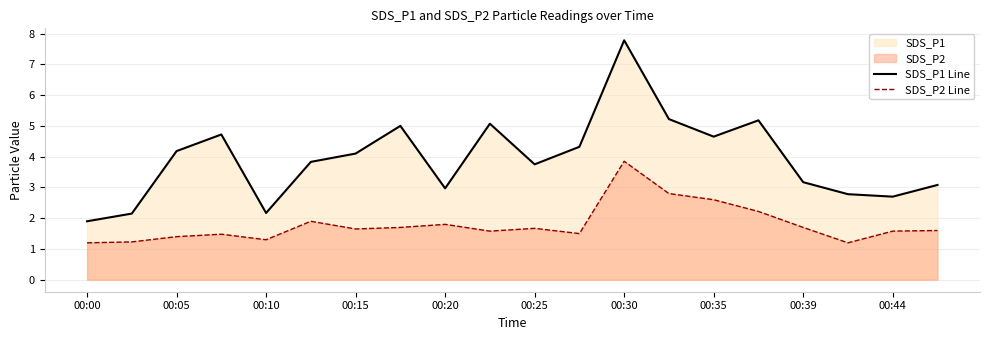

What is the sum of all SDS_P2 Line values?

36.0